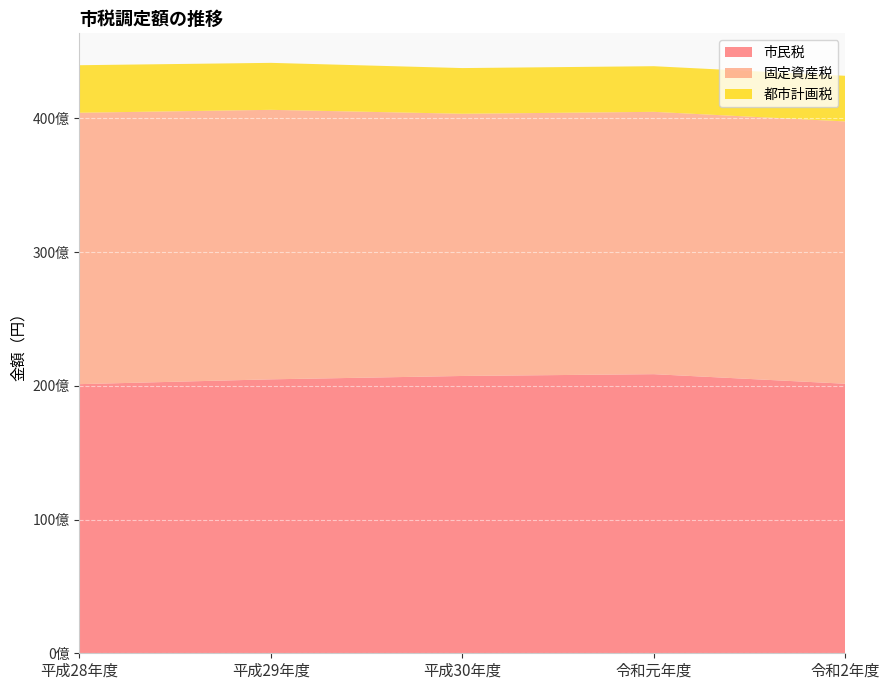

Reading left to right, extract all data points from this chart.

市民税: 20129363764	20489737679	20741783613	20875713645	20159602518
固定資産税: 20299984960	20156613134	19611292402	19620611830	19619060484
都市計画税: 3553909487	3513799831	3416944417	3413625870	3414516725